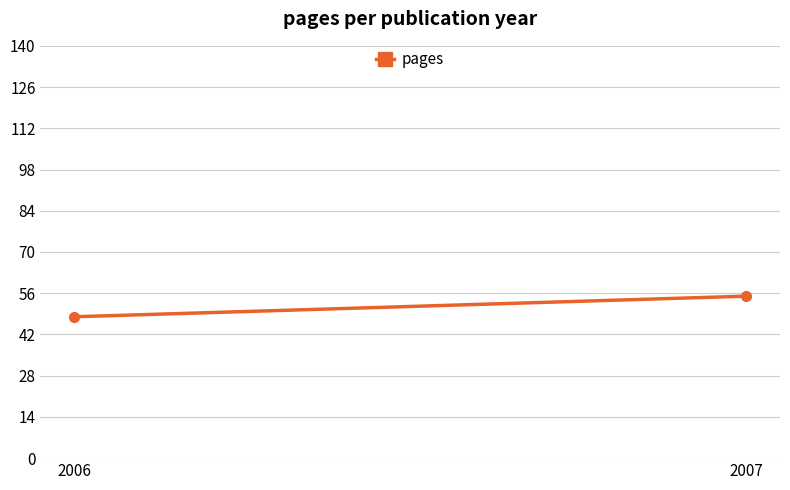

Count the values in the range 48 to 55.

2